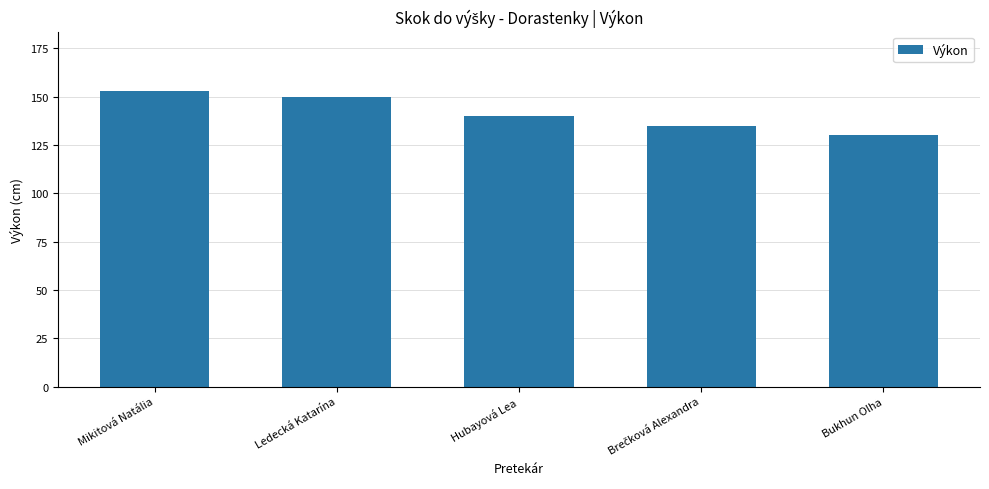

Which has a higher value, Mikitová Natália or Ledecká Katarína?

Mikitová Natália